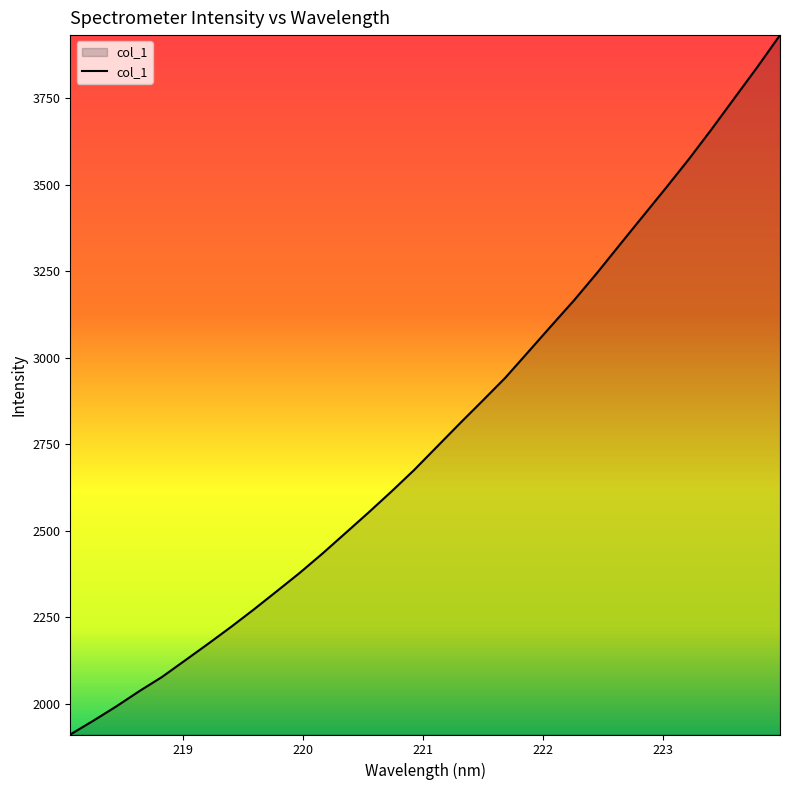

What is the difference between the maximum and minimum values?

2021.2